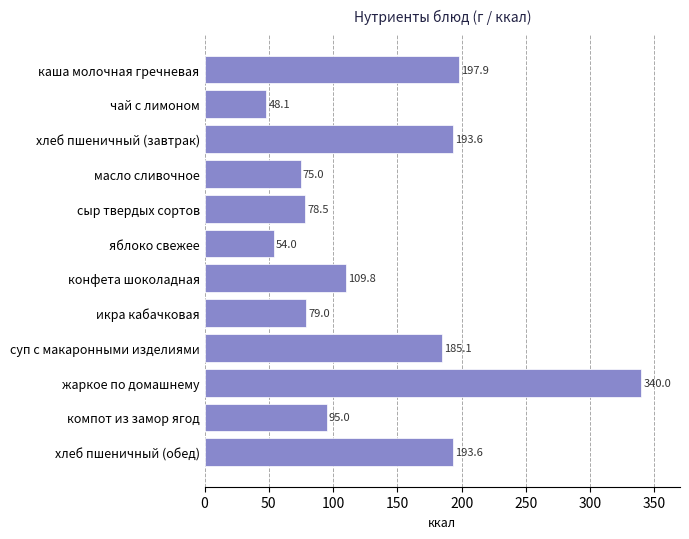

Approximately how many times larger is the value at хлеб пшеничный (обед) compared to конфета шоколадная?

1.8